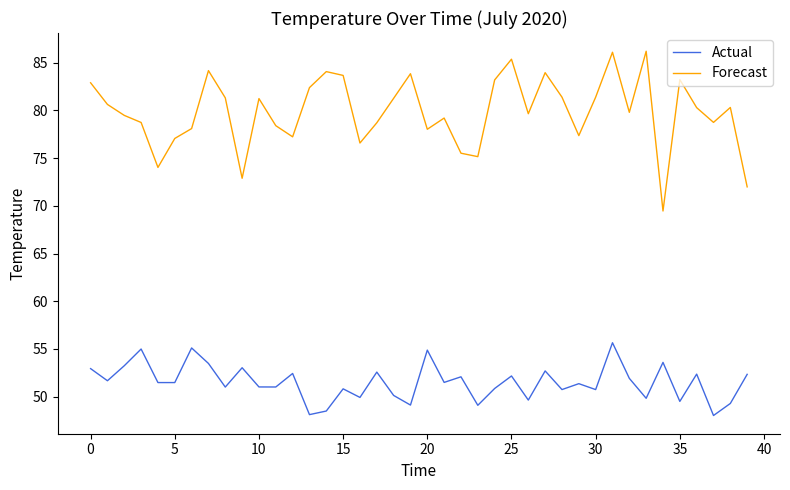

Which series has the largest total across all categories?

Forecast